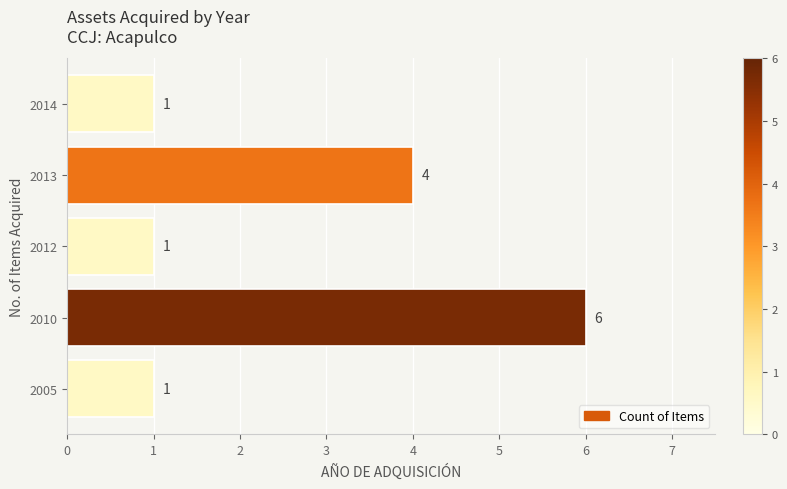

Is it true that the value at 2010 is 9?

False